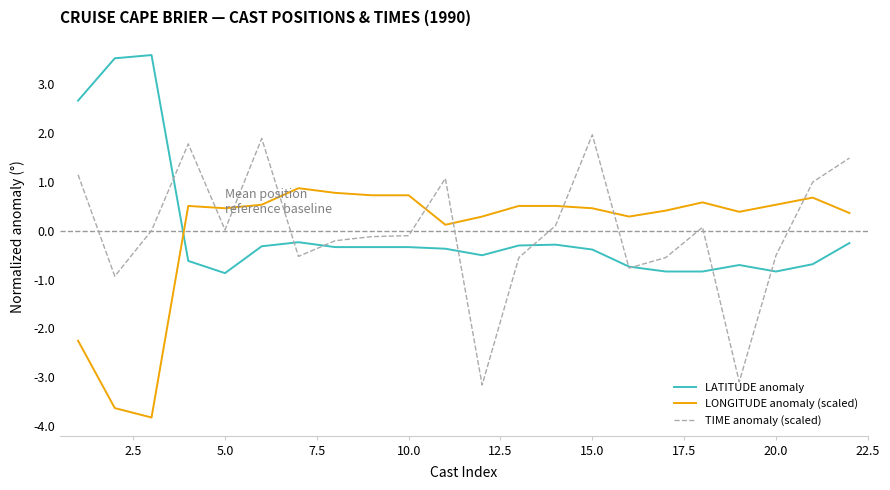

Which series has the largest range (max minus min)?

TIME anomaly (scaled)